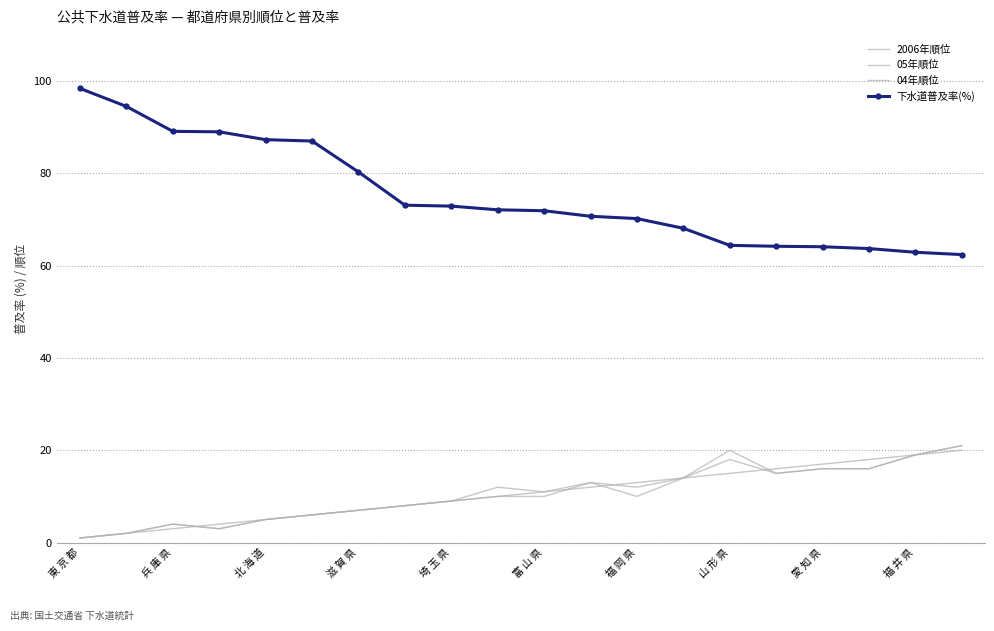

What is the minimum value for 04年順位?

1.0